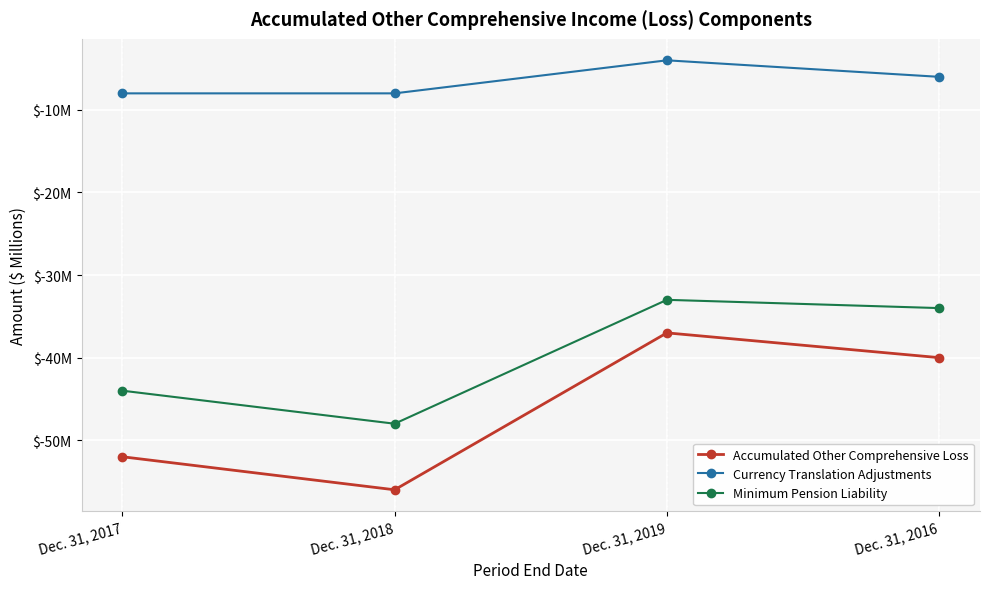

Does the chart have visible grid lines?

Yes